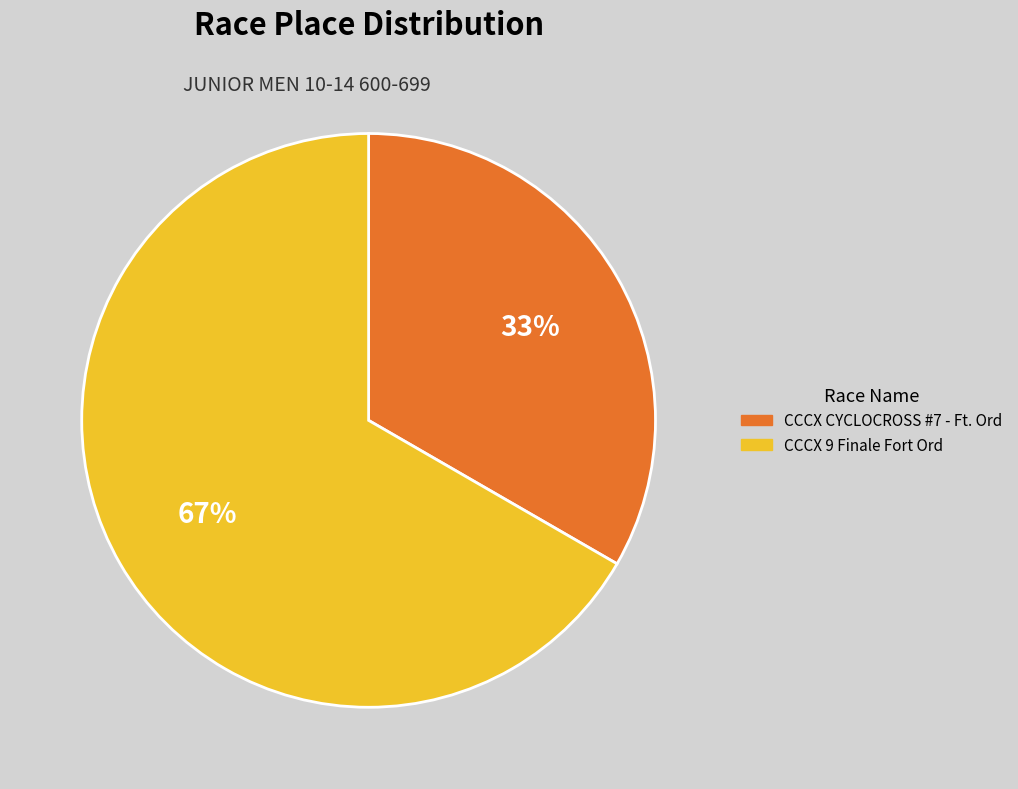

Do CCCX 9 Finale Fort Ord and CCCX CYCLOCROSS #7 - Ft. Ord together represent more than half of the pie?

Yes